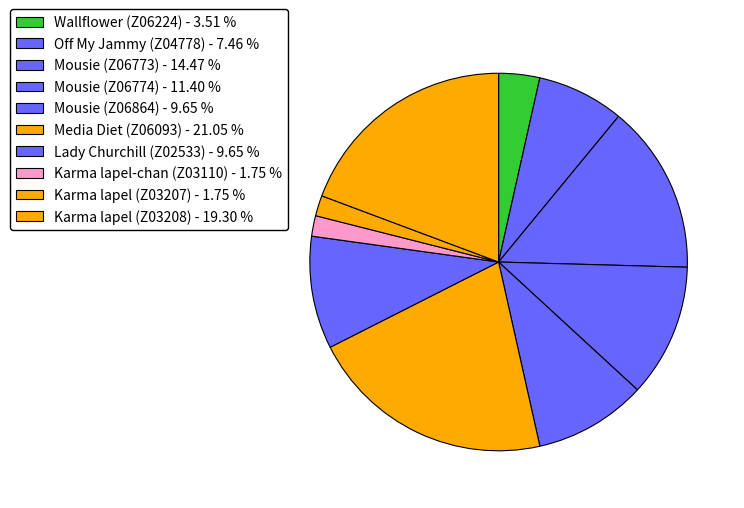

Which category has the smallest portion of the pie?

Karma lapel-chan (Z03110)